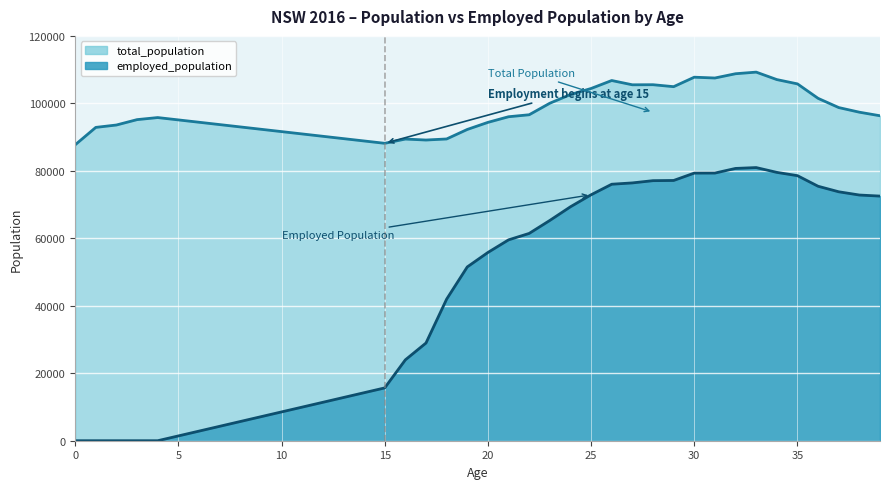

The value of employed_population at 3 is 44208. True or false?

False